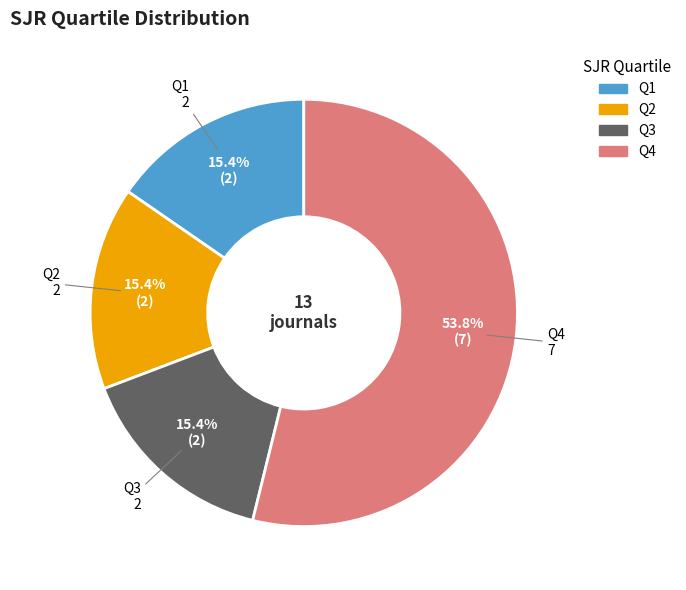

What portion of the pie excludes Q1?

84.6%